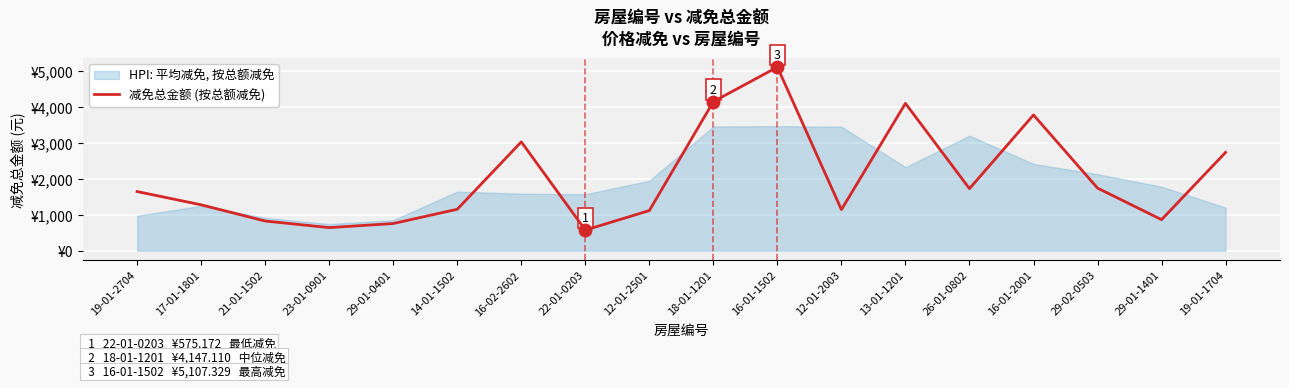

What is the value of the 6th point from the left?

1153.7